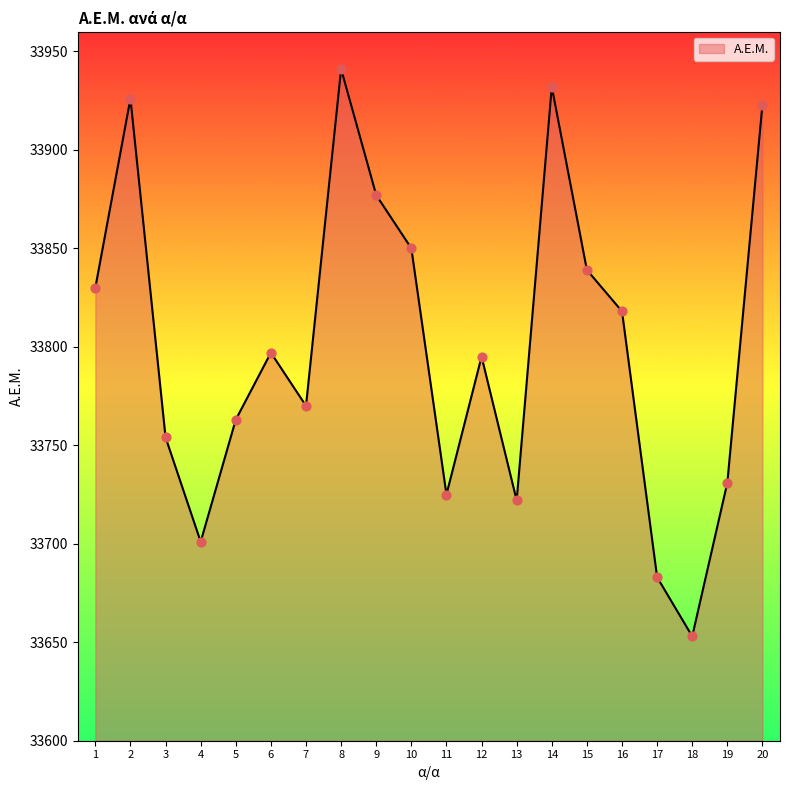

Which has a higher value, 7 or 12?

12